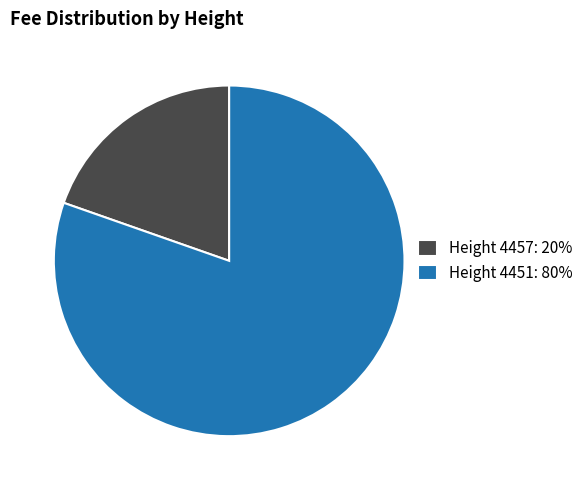

Is it true that Height 4457: 20% is 5% of the pie?

False